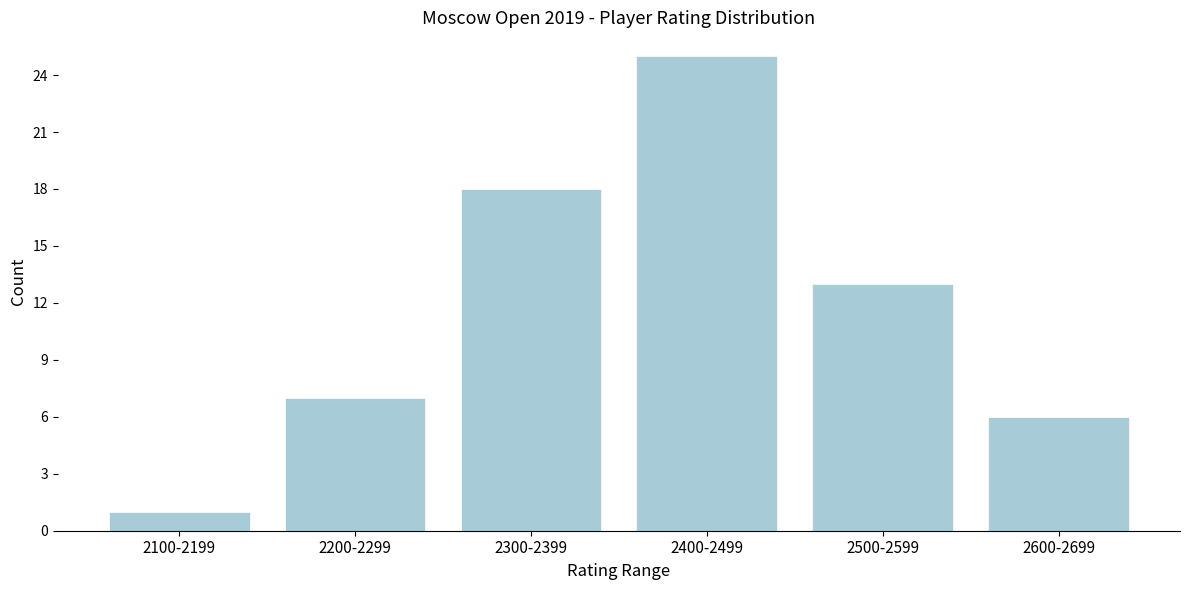

Reading left to right, what are all the values shown in this chart?

1	7	18	25	13	6